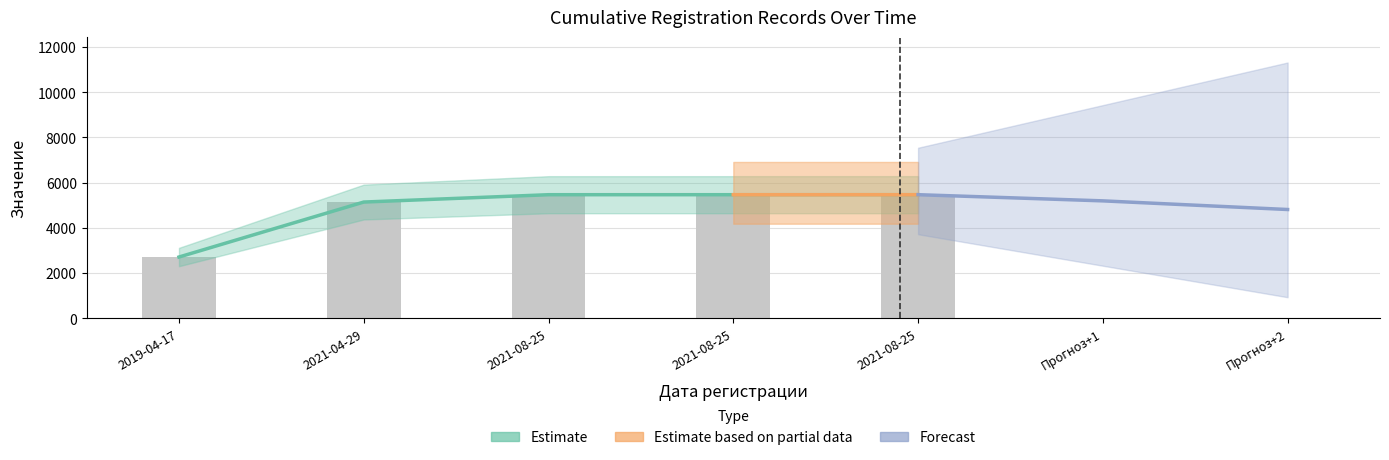

Read the value at 2019-04-17.

2706.4